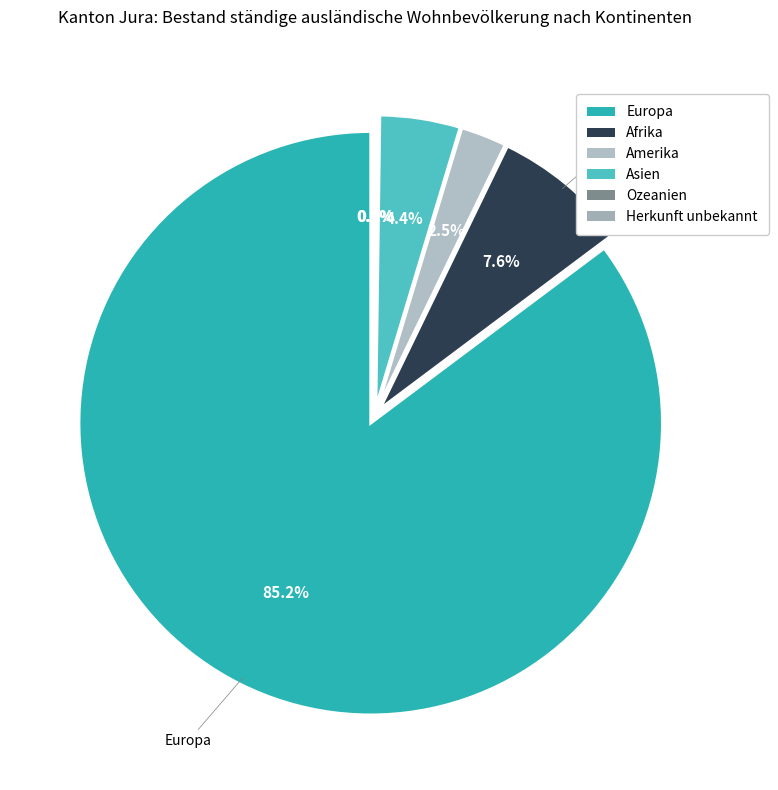

To the nearest percent, what is the difference between the largest and smallest slice percentages?

85%